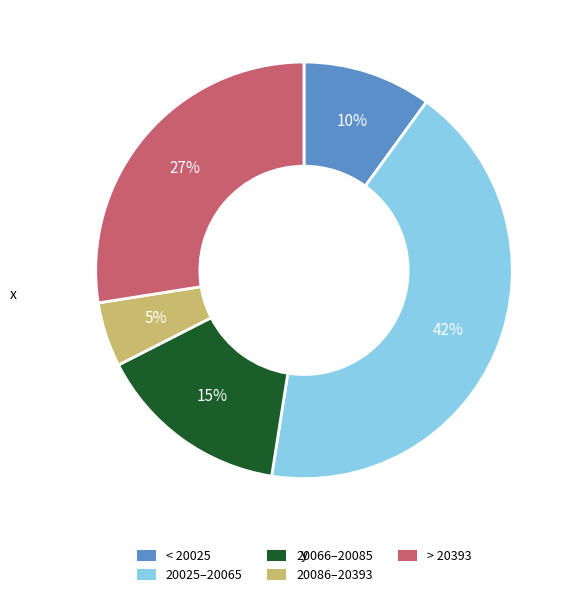

To the nearest percent, what is the difference between the largest and smallest slice percentages?

37%